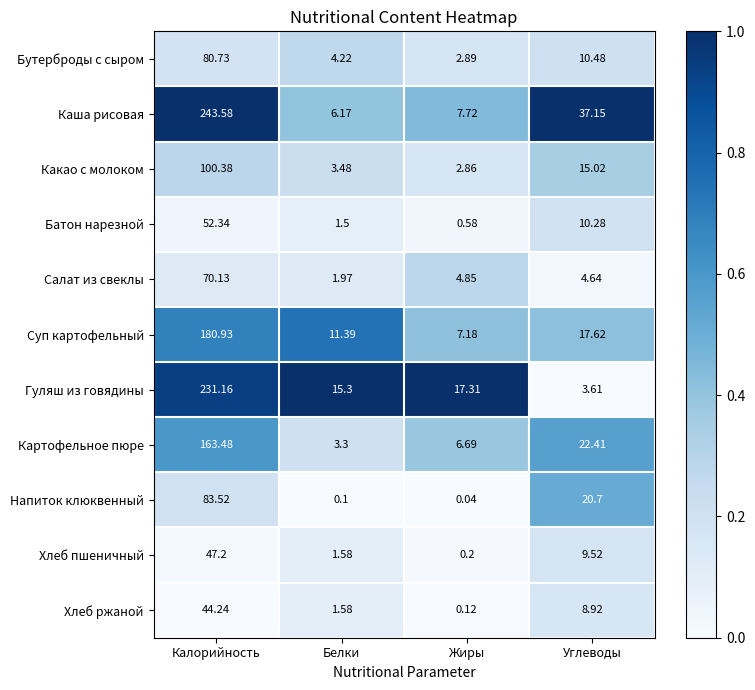

Where does the Суп картофельный series first go above 17?

Калорийность